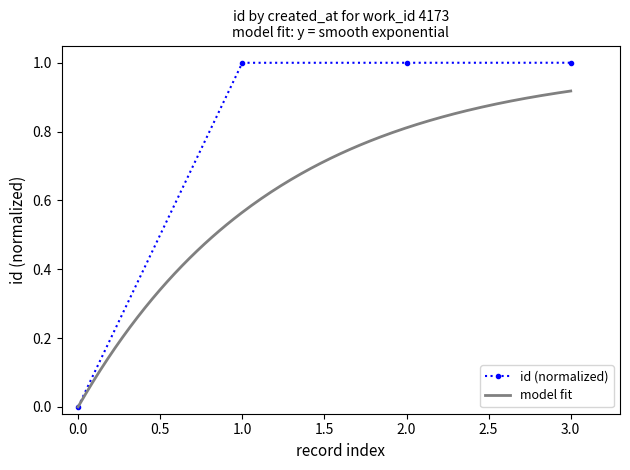

What is the value of the id (normalized) point at the 2nd from the left?

1.0